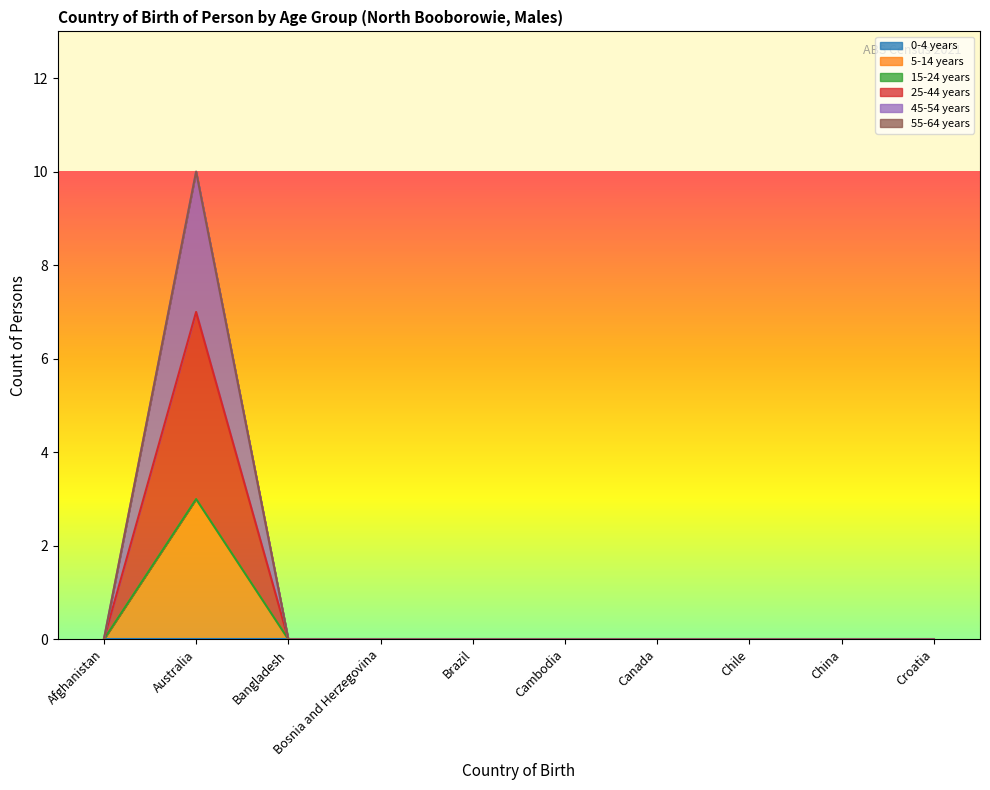

Does the chart display data point markers on the line(s)?

No